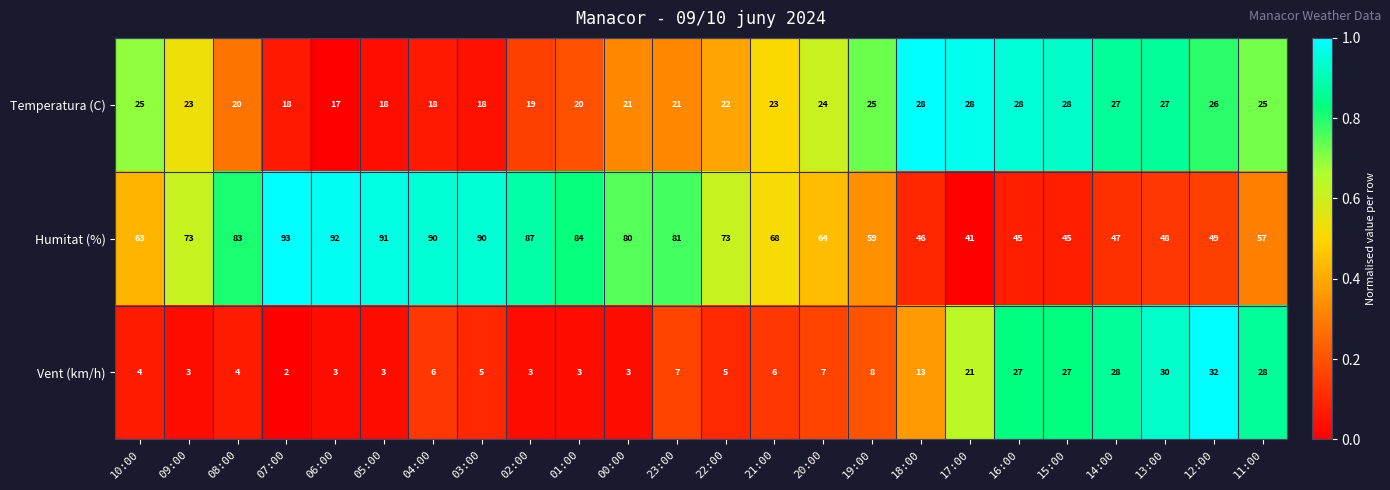

What is the difference between the maximum and minimum values in the Humitat (%) series?

52